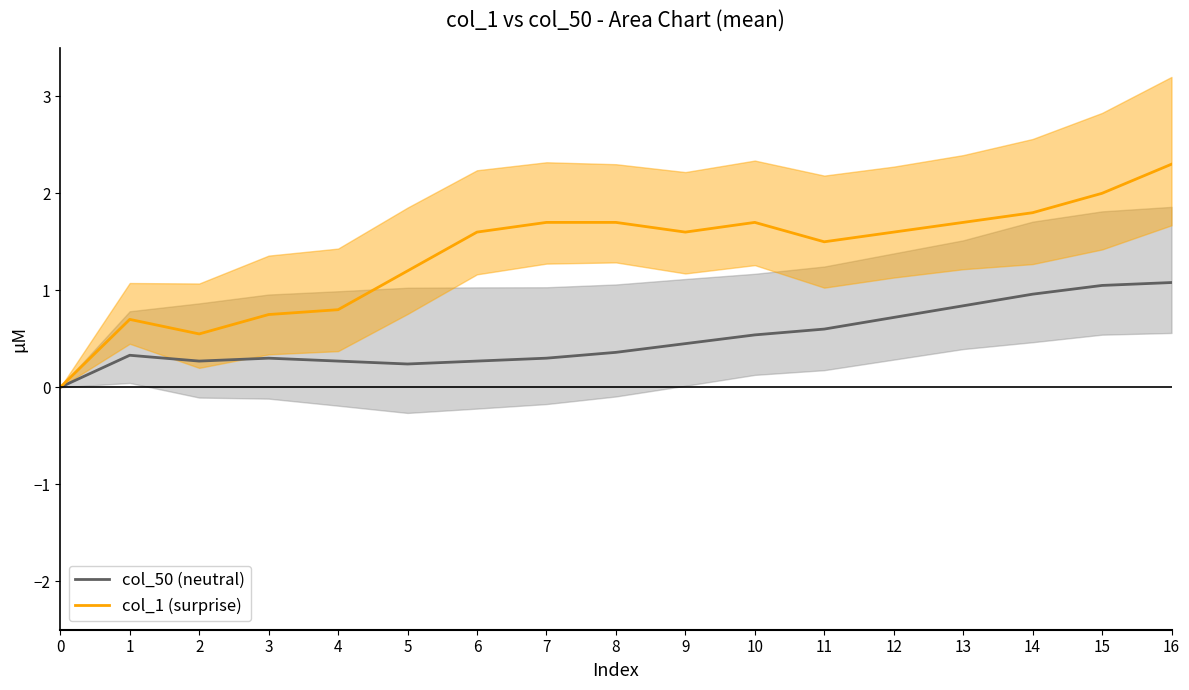

What is the total value across all series at 13?

2.5